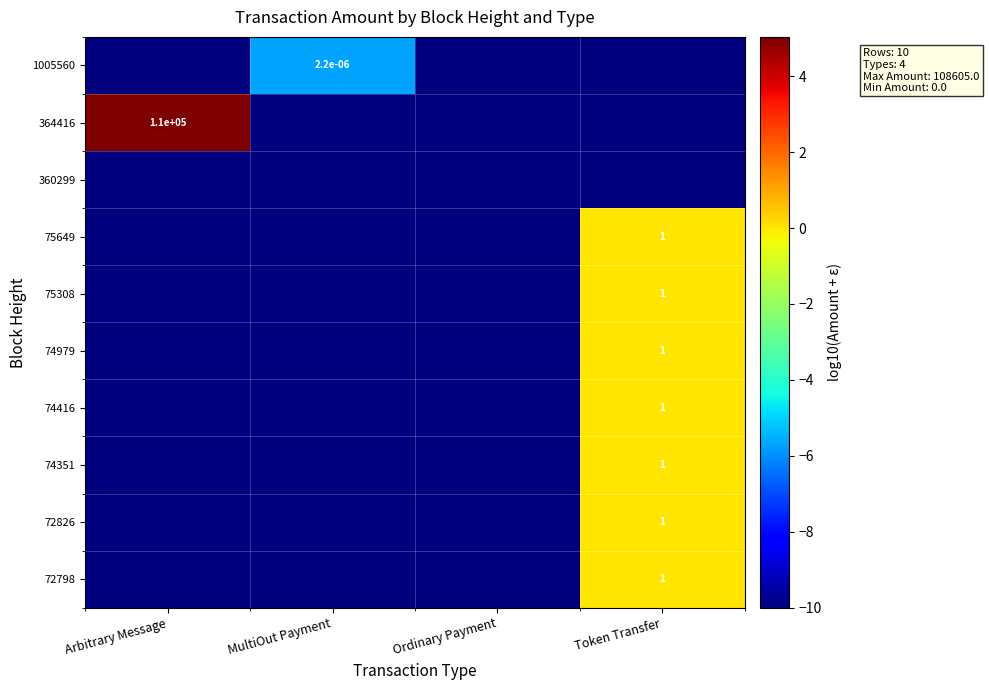

The value of 74351 at Token Transfer is 1.0. True or false?

True